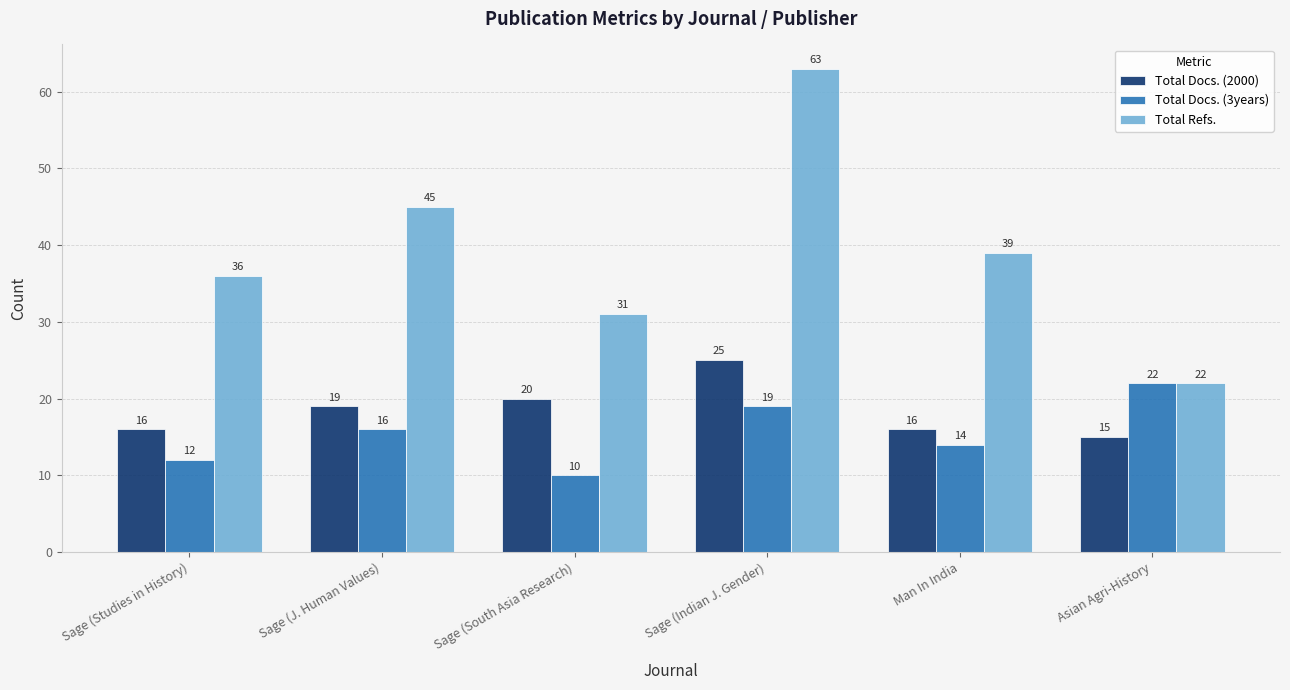

What is the approximate value of Total Docs. (2000) at Man In India, to the nearest 10?

20